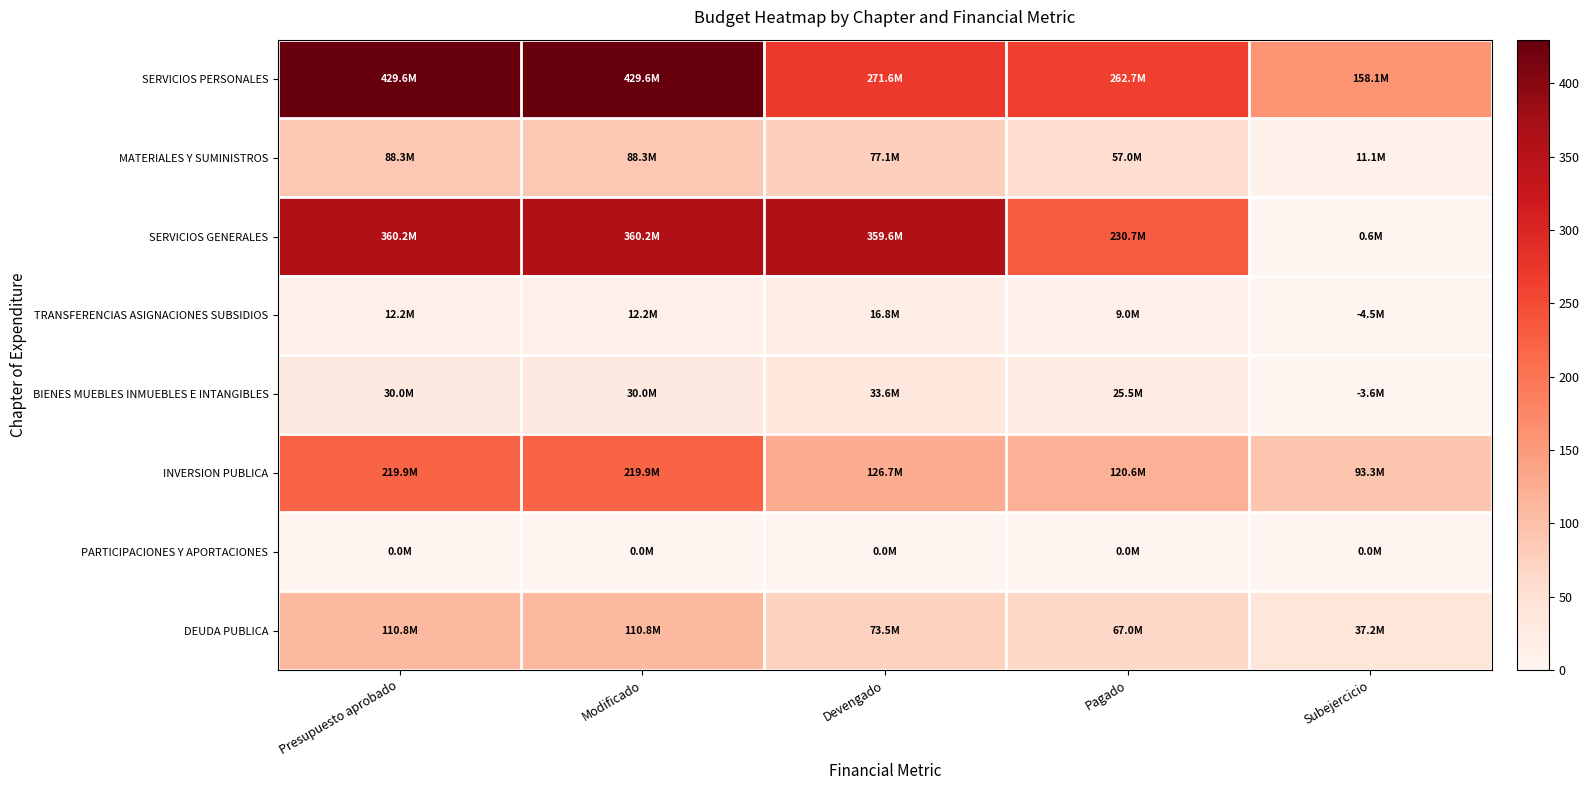

At how many categories does at least one series exceed 282?

3